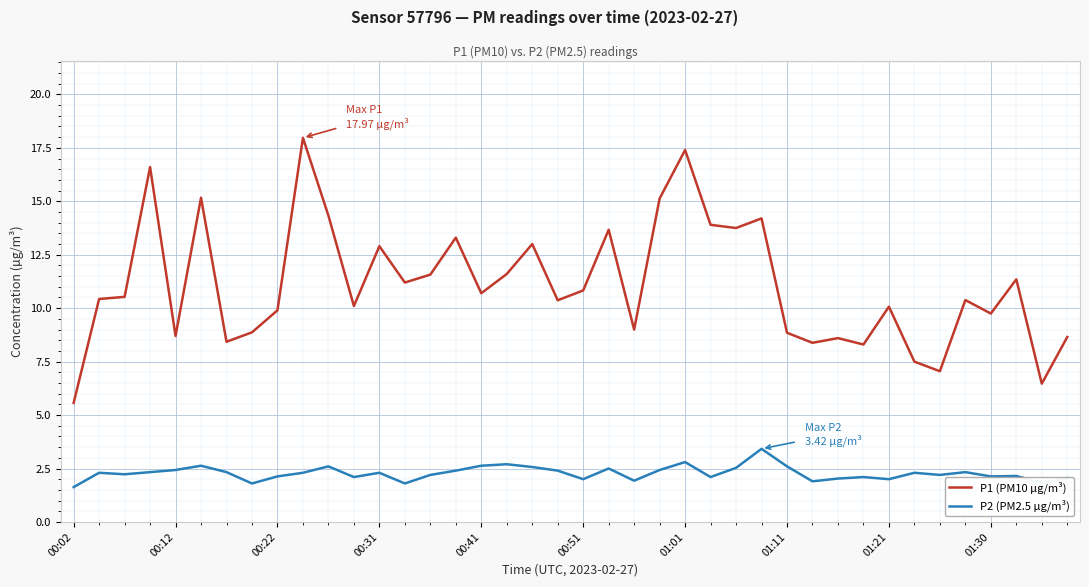

Which series has the largest range (max minus min)?

P1 (PM10 µg/m³)